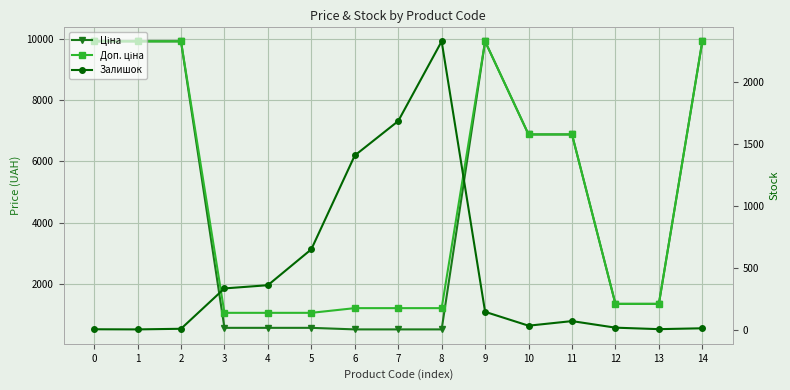

True or false: Ціна has more than 2 interior local peaks.

False